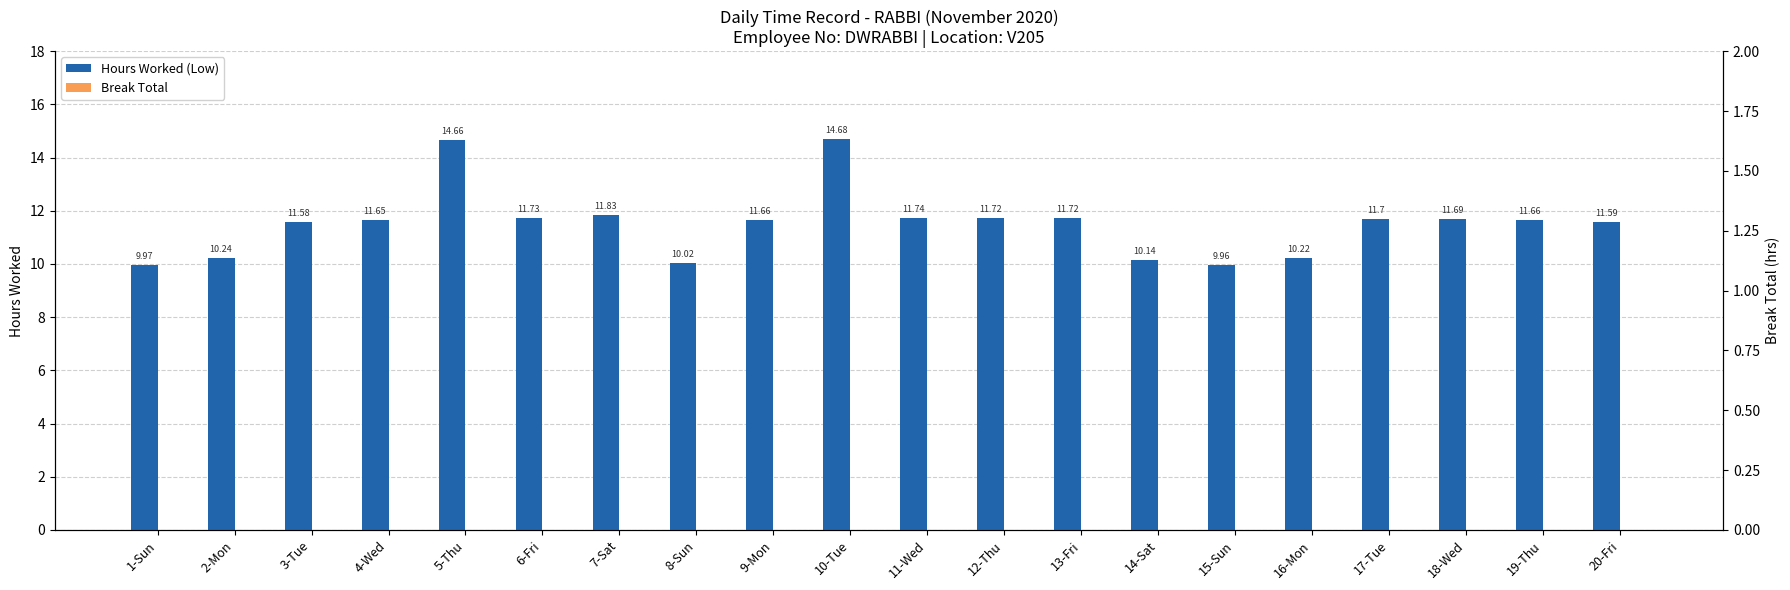

What are all the series names shown in the legend?

Hours Worked (Low), Break Total